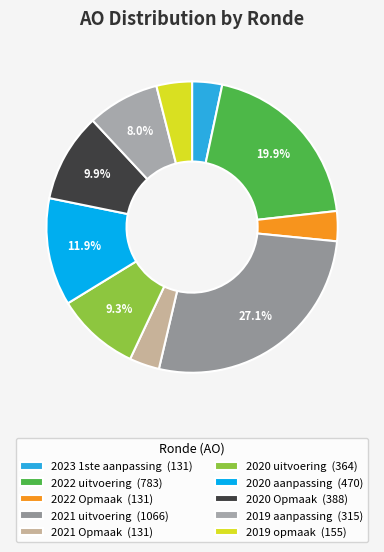

How many segments does this pie chart have?

10